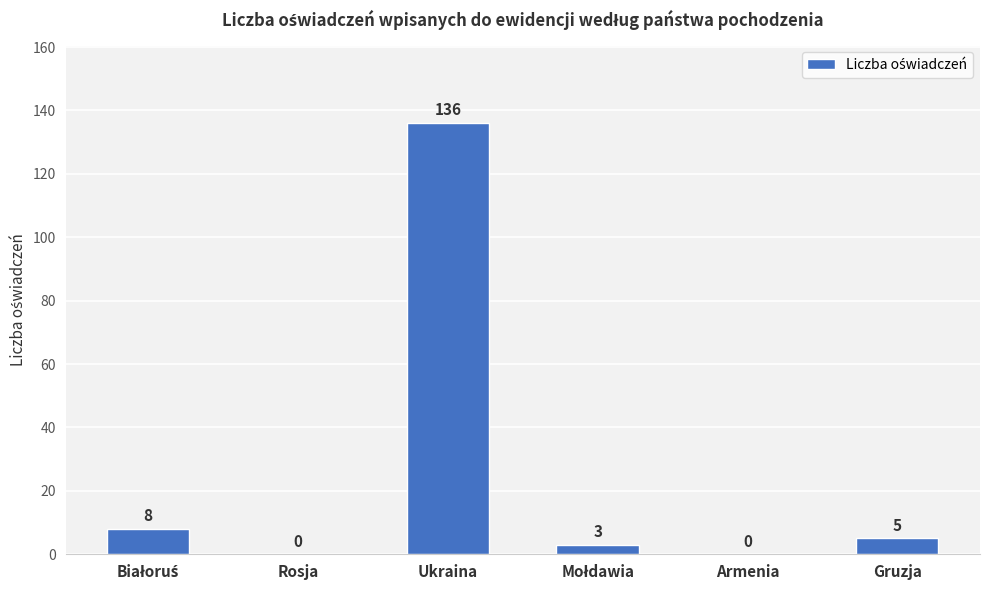

The value at Ukraina is 180. True or false?

False